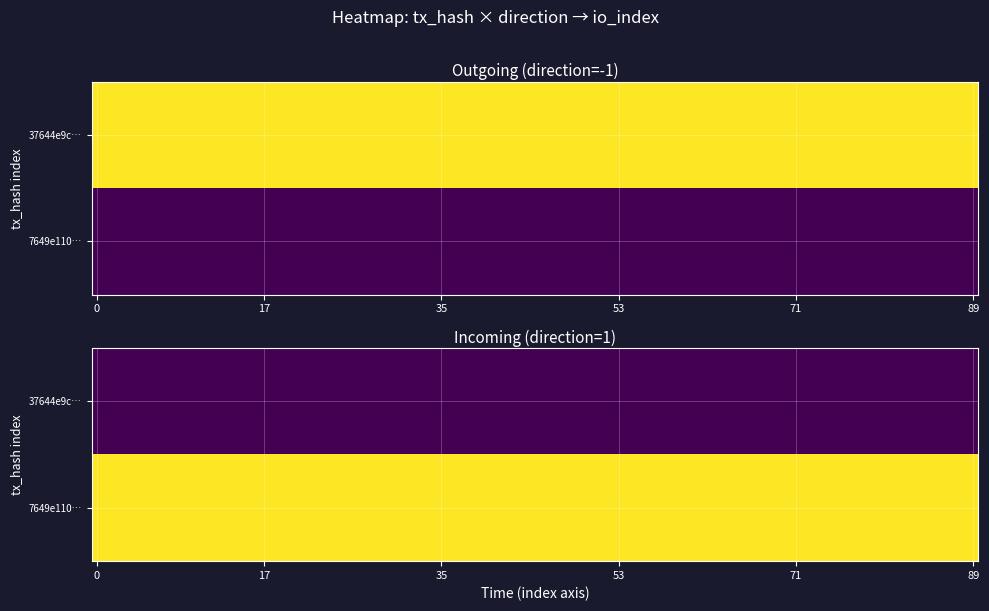

What is the spread (max minus min) of values at io_index?

983